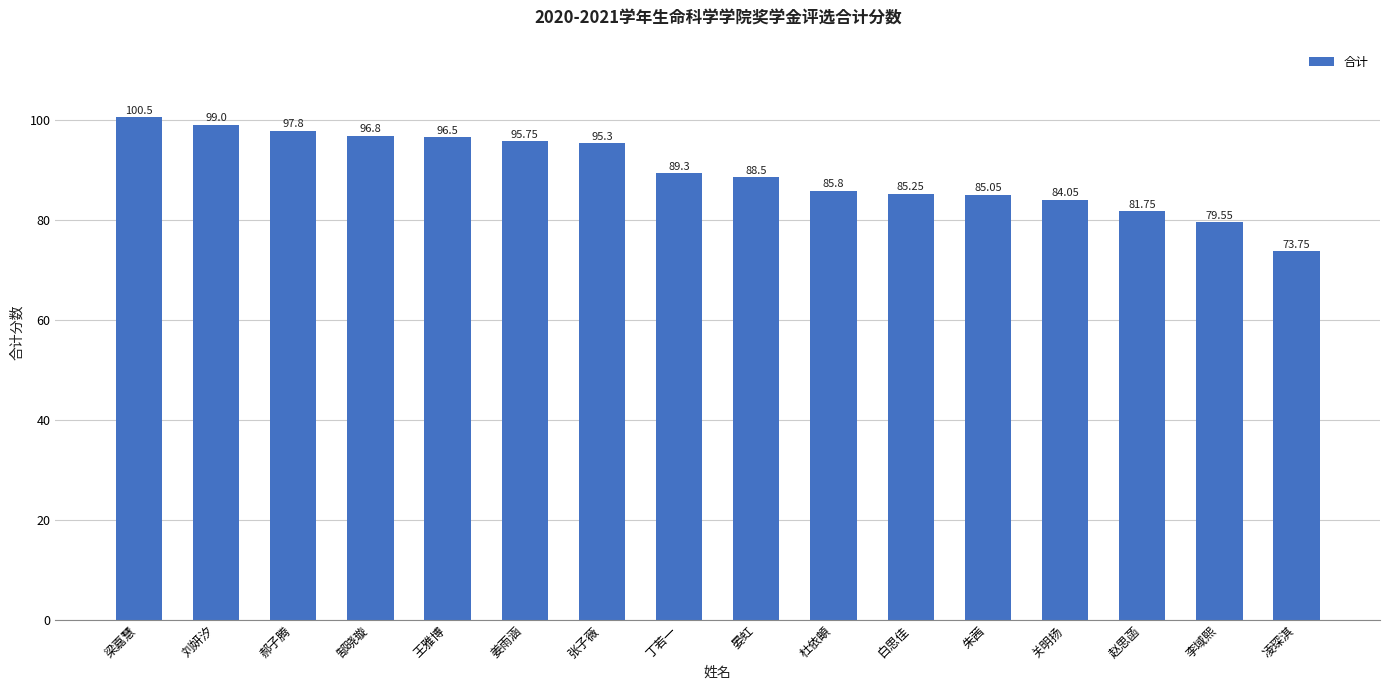

What is the label of the 6th bar from the right?

白思佳